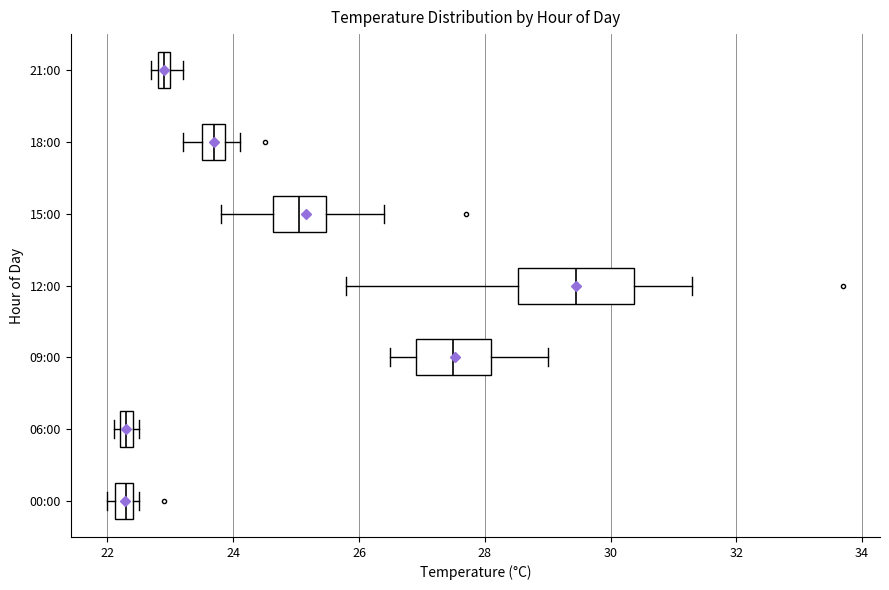

Which box is the widest, from its left edge to its right edge?

12:00